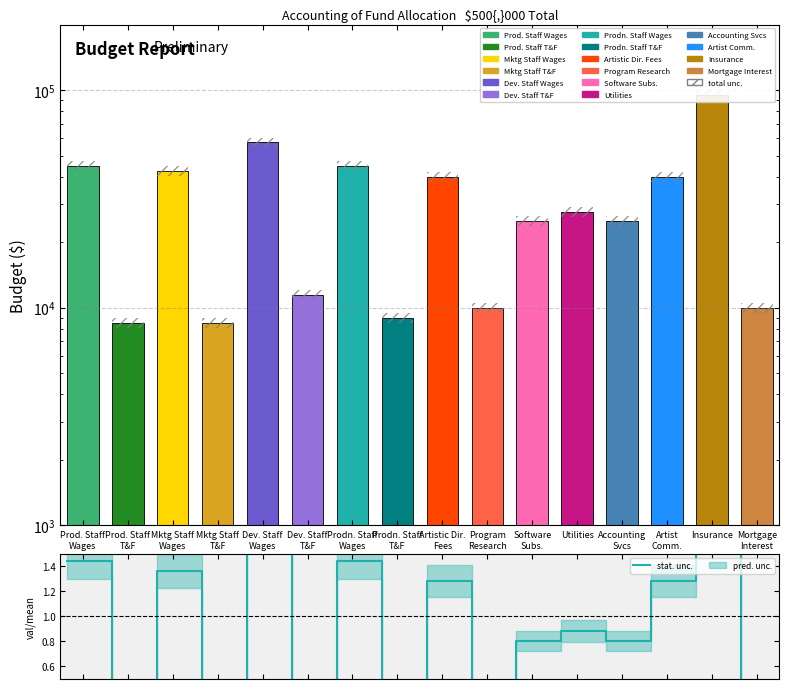

How many data points does each series have?

16